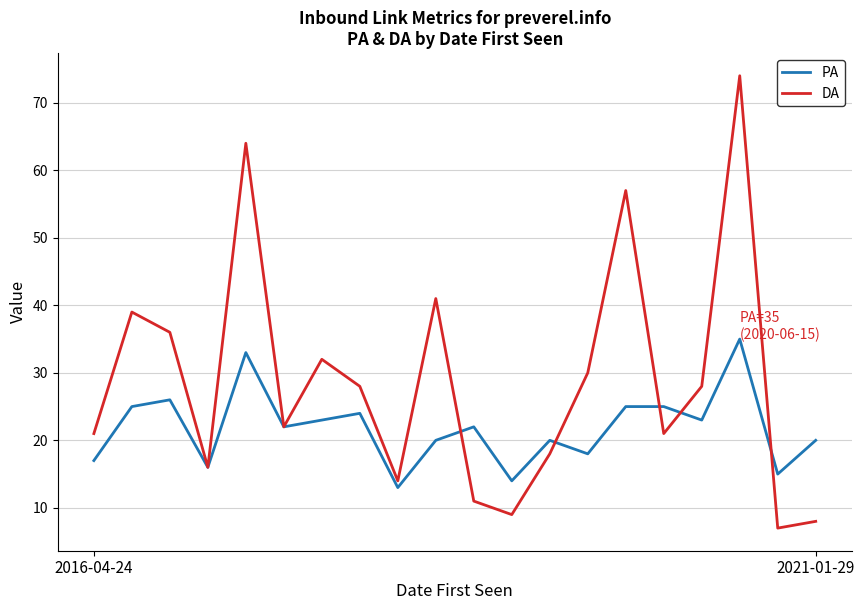

List the series in order of their overall mean, lowest first.

PA, DA